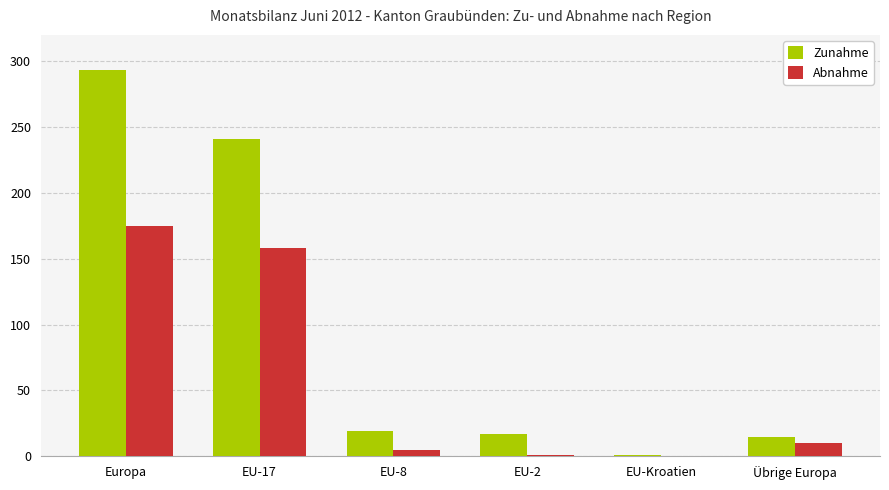

Between Europa and EU-2, which series saw the biggest shift?

Zunahme